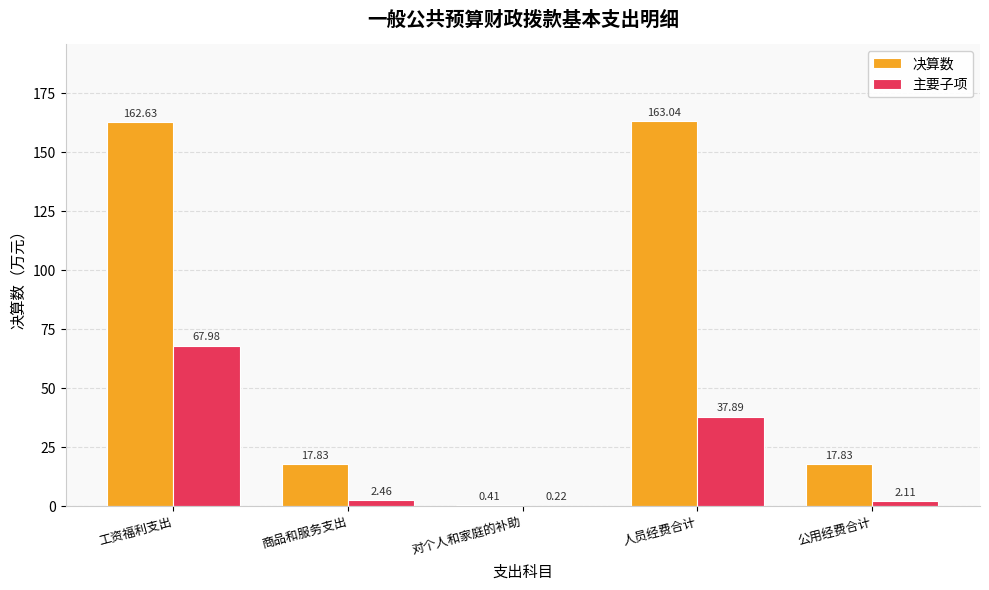

What is the sum of all 主要子项 values?

110.7